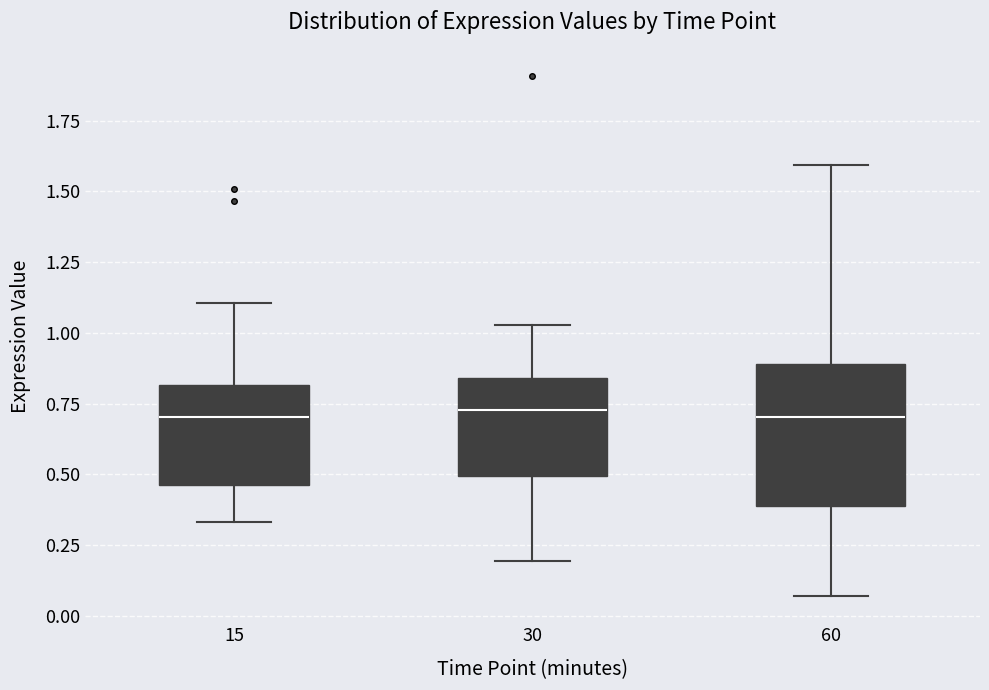

Where does the median line of the box at x = 60 sit on the y-axis? The values are not printed on the chart, so give them approximately, as read against the axis.

0.70